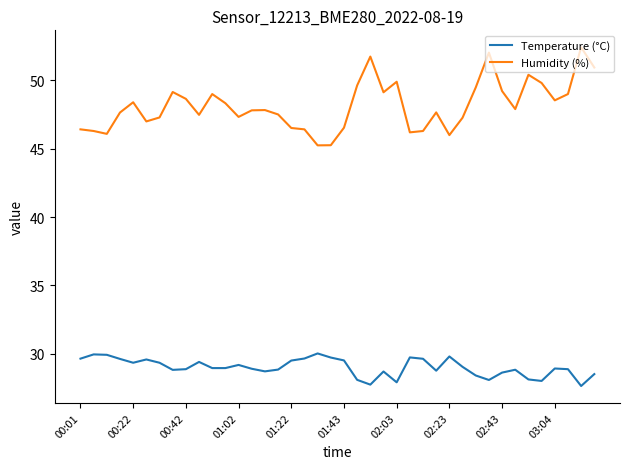

What are all the series names shown in the legend?

Temperature (°C), Humidity (%)